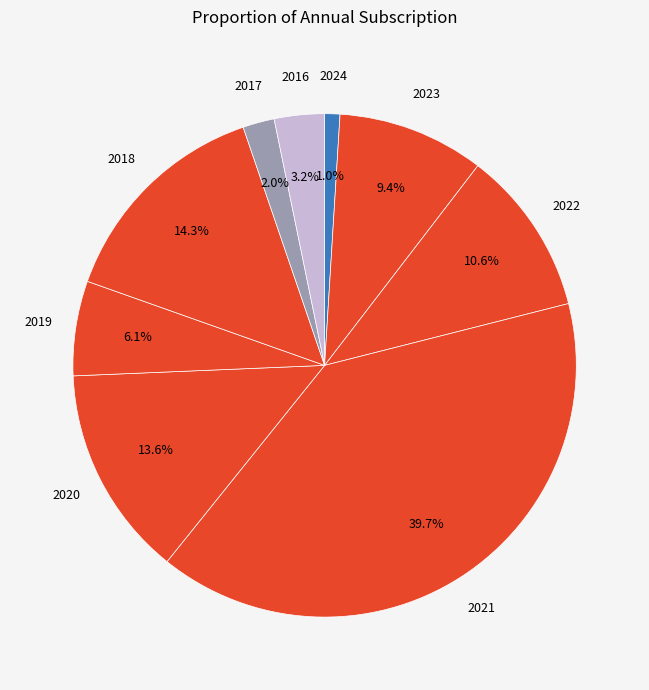

To the nearest percent, what percentage of the pie is 2021?

40%